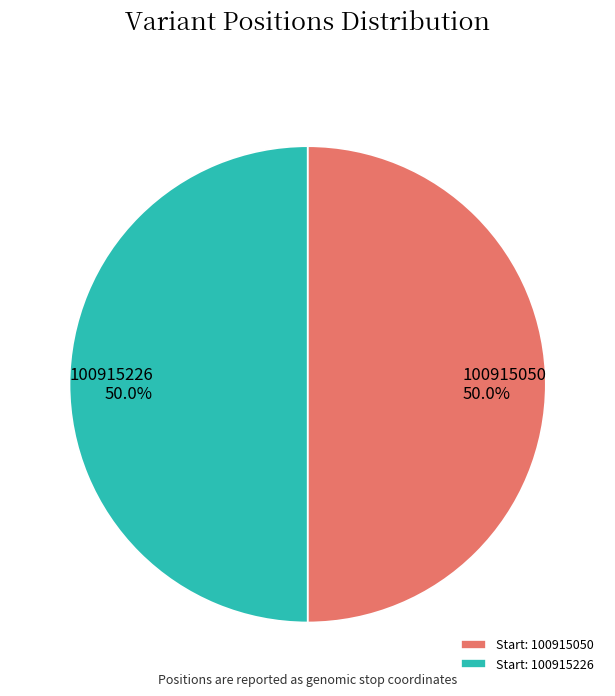

Approximately how many times larger is the value at 100915050 compared to 100915226?

1.0